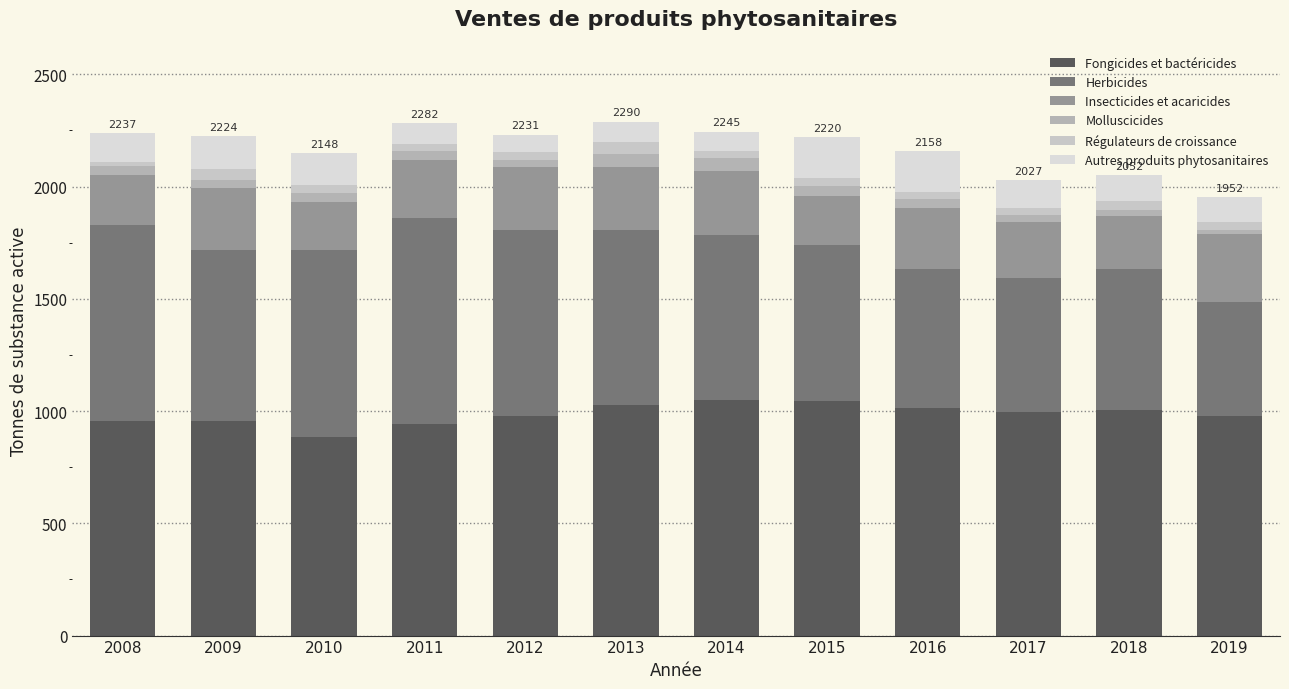

Count the number of data series in this chart.

6